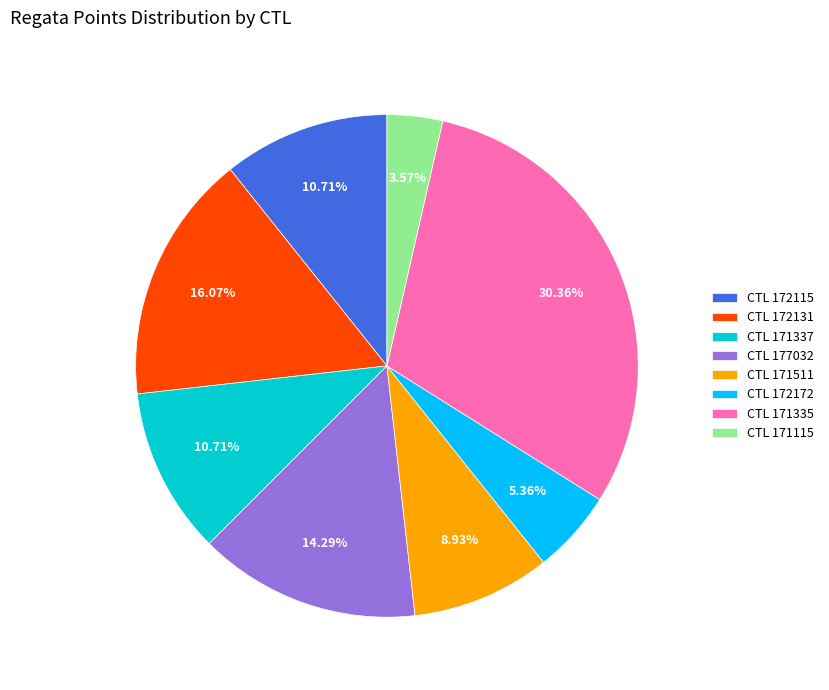

Is the sum of CTL 172172 and CTL 171511 greater than half?

No